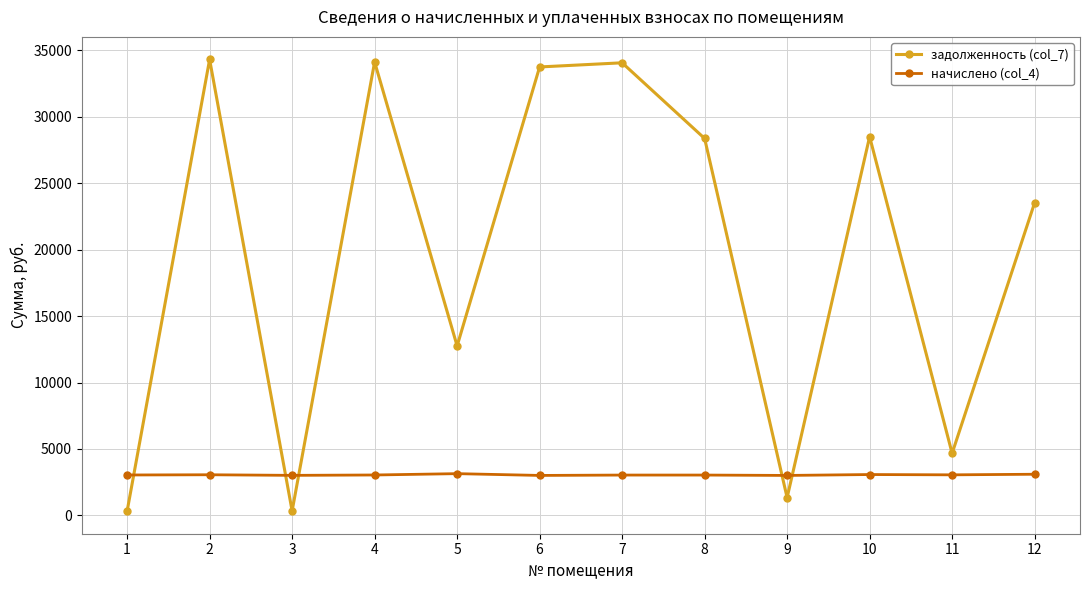

At how many categories does at least one series exceed 30345?

4